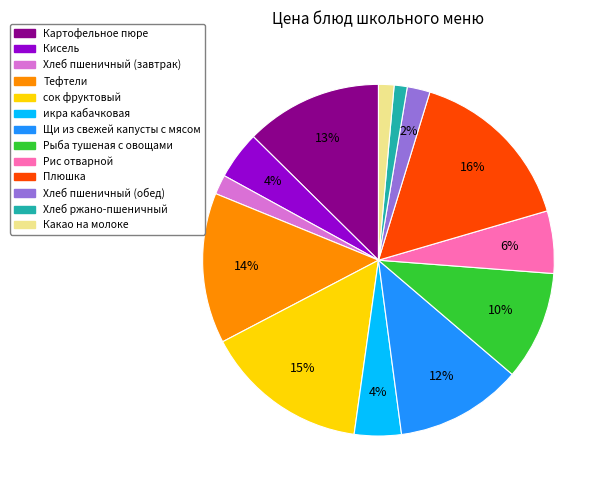

To the nearest percent, what percentage of the pie is Рис отварной?

6%